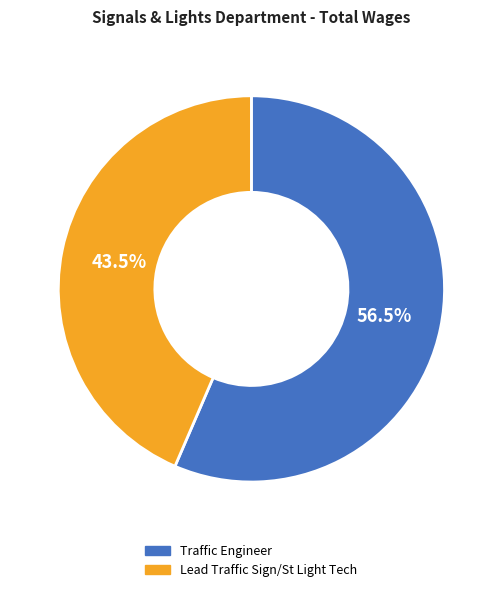

Combined, what portion of the pie is Traffic Engineer and Lead Traffic Sign/St Light Tech?

100.0%